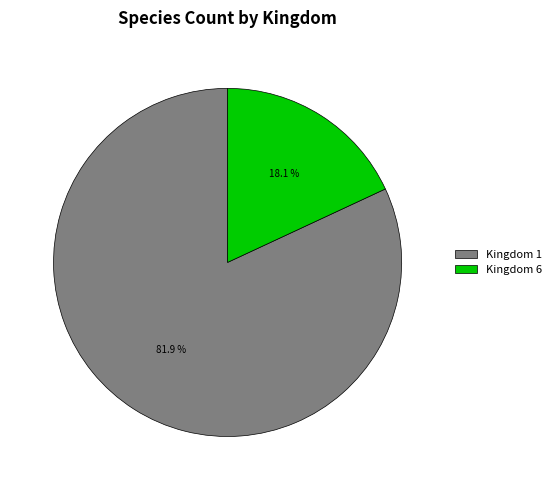

Is there a majority slice in this chart?

Yes